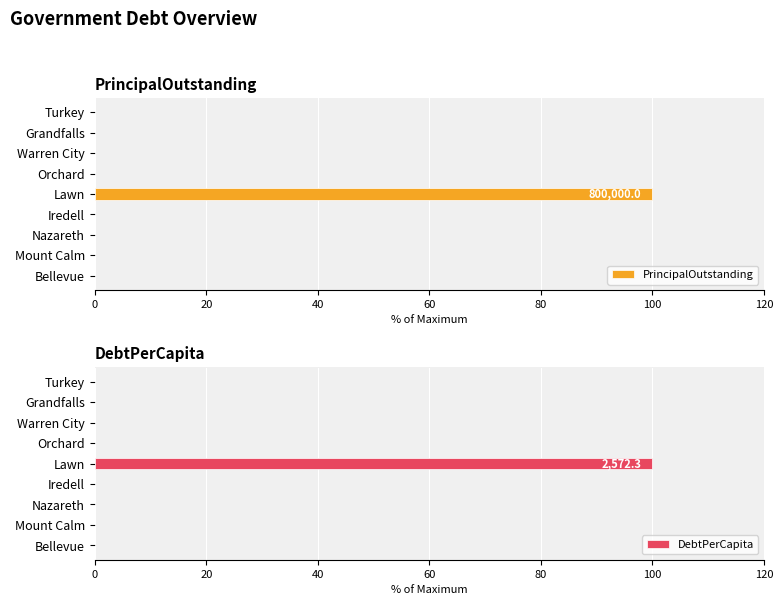

What is the maximum value shown in the chart?

100